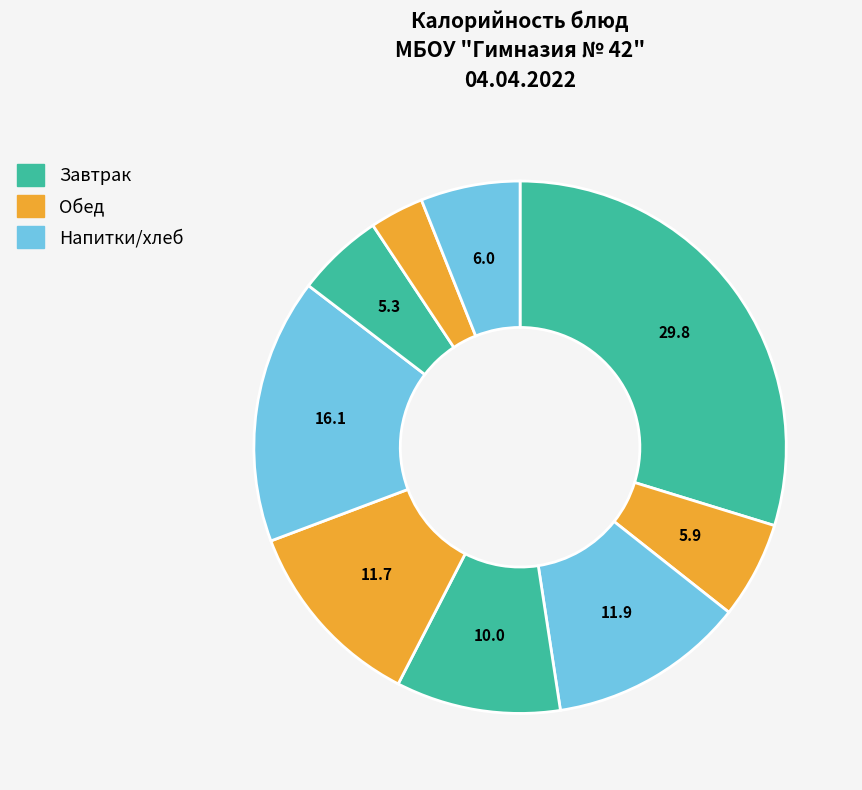

How many segments does this pie chart have?

9